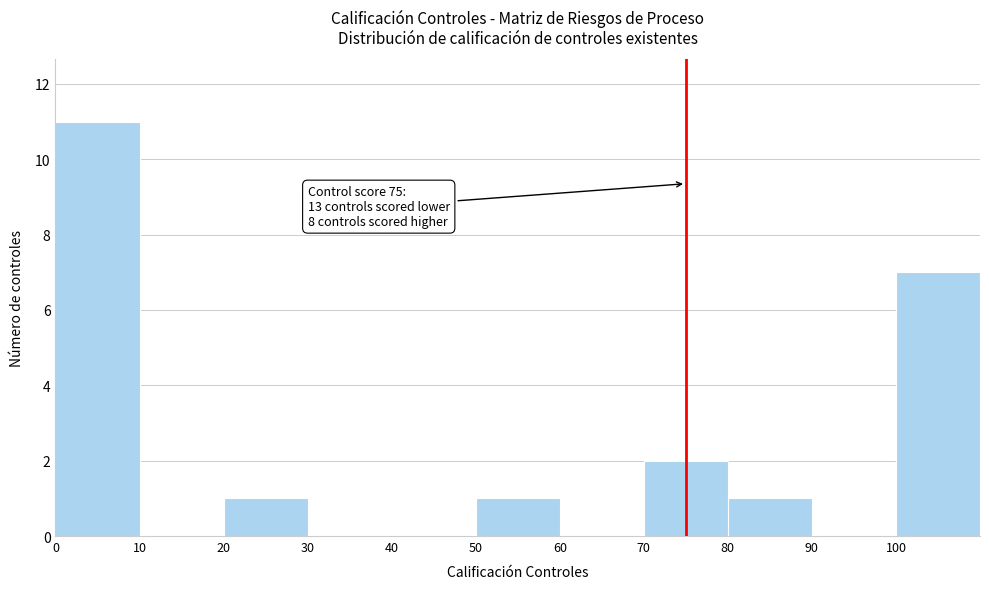

Over which range of the x-axis is the bar tallest?

0 to 10